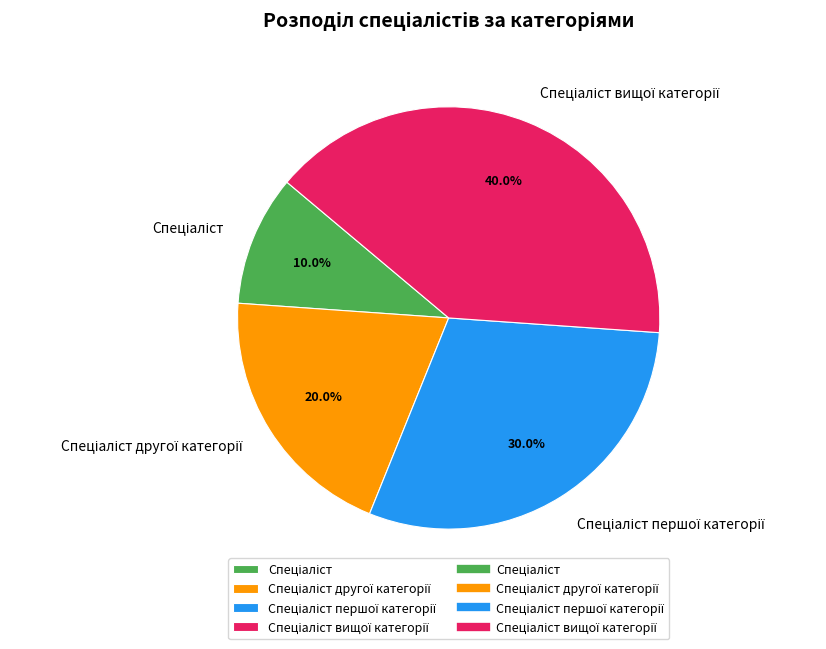

How many segments does this pie chart have?

4